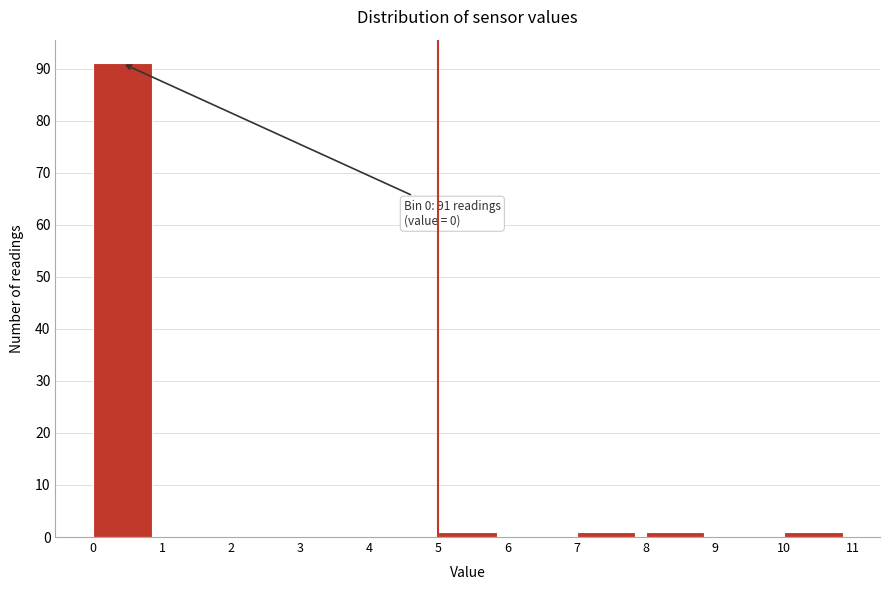

Which range on the x-axis has the tallest bar?

0 to 1